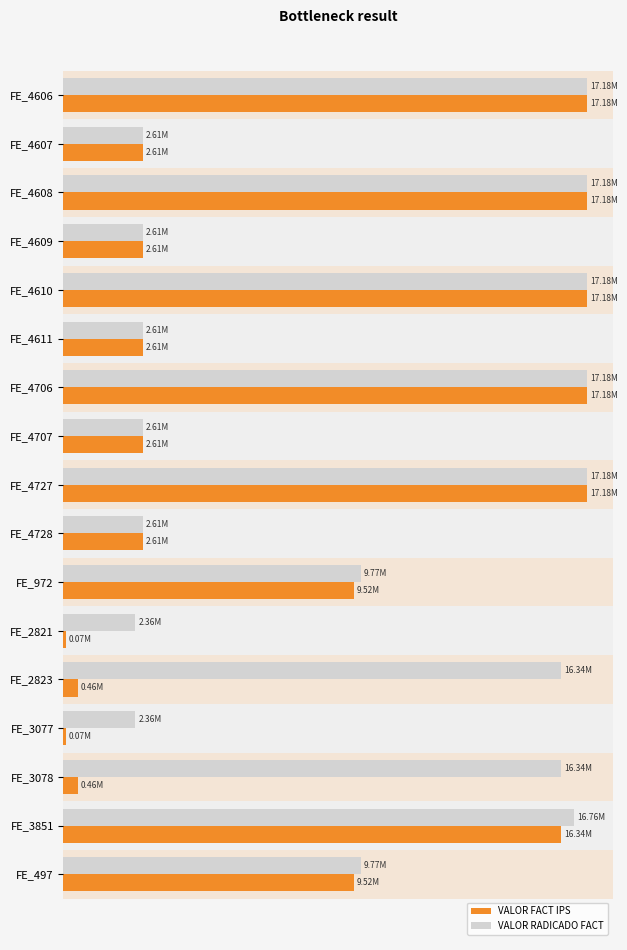

What is the value of the VALOR RADICADO FACT bar at the 10th from the left?

2612000